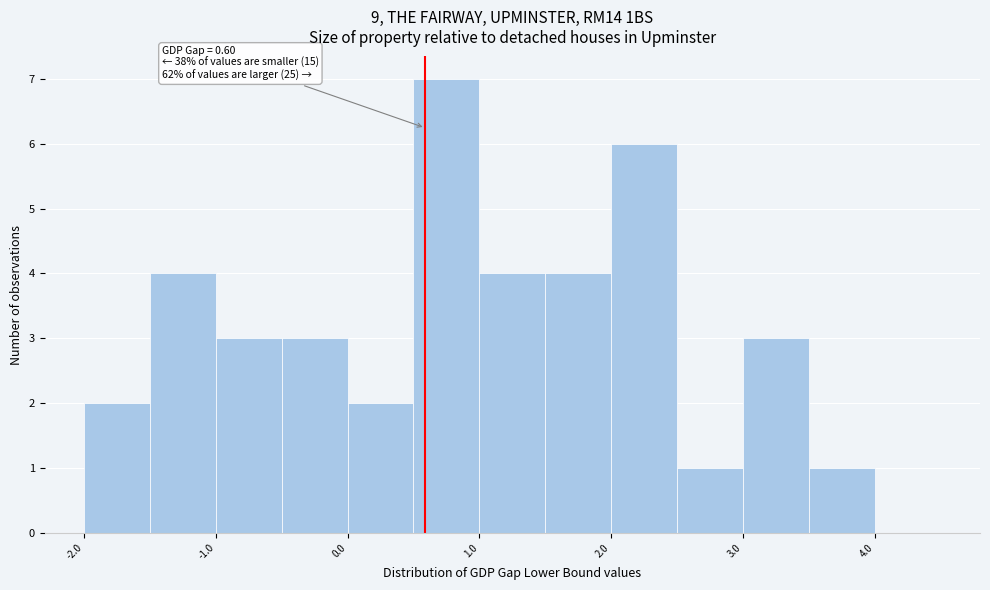

Over which range of the x-axis is the bar tallest?

0.5 to 1.0